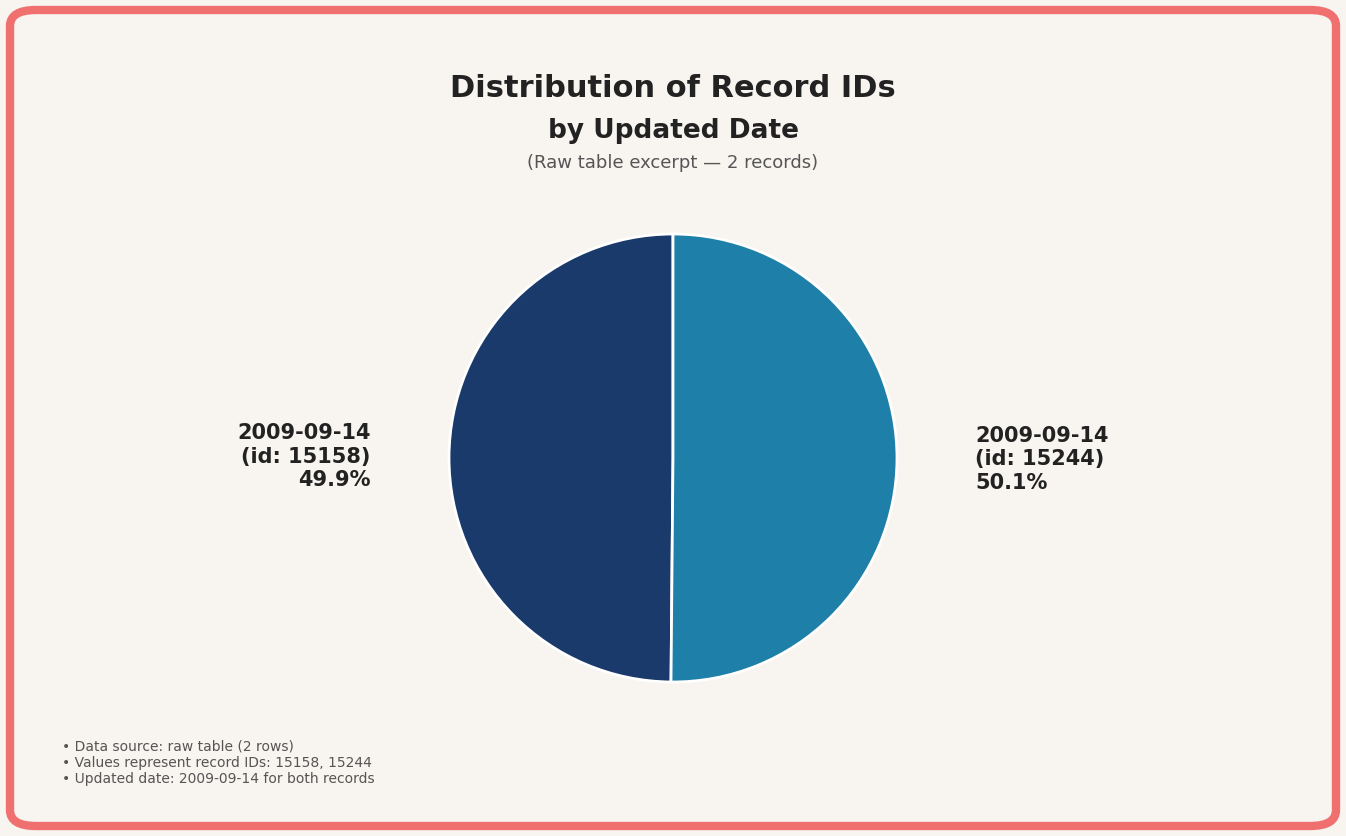

Does any single category account for the majority?

Yes